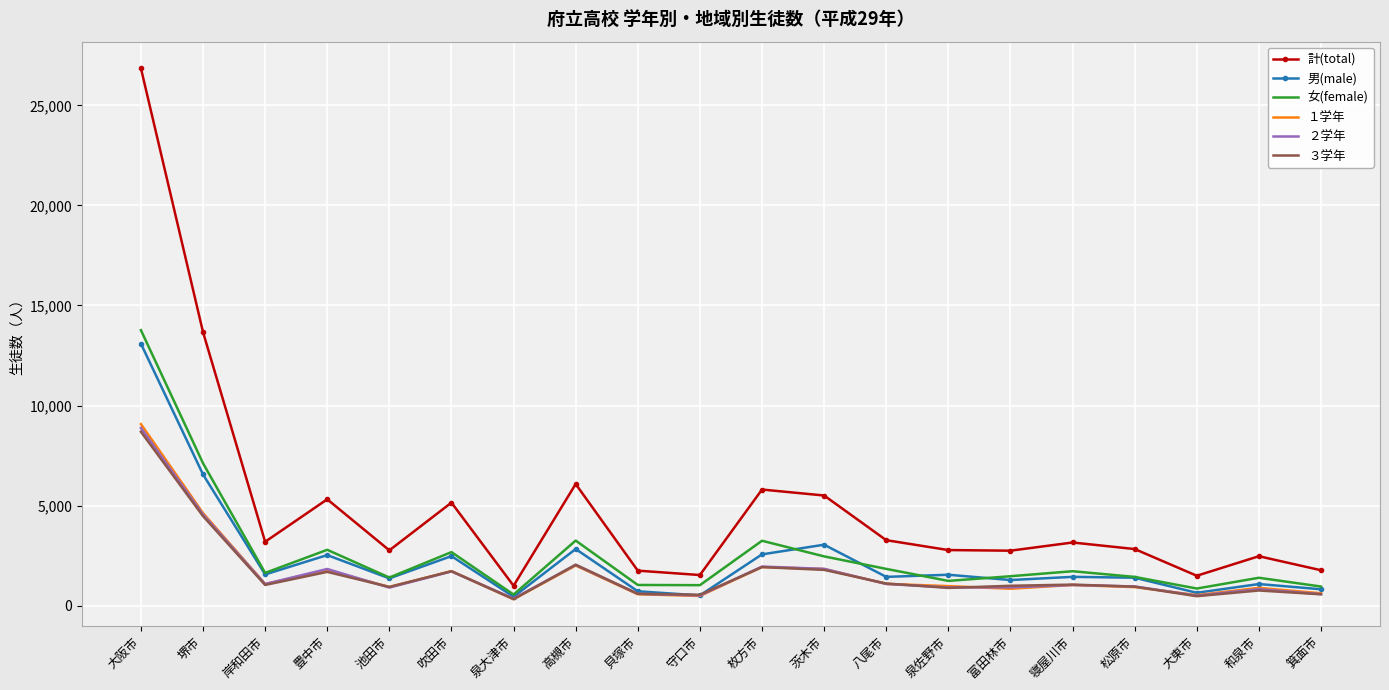

Which series has the largest total across all categories?

計(total)